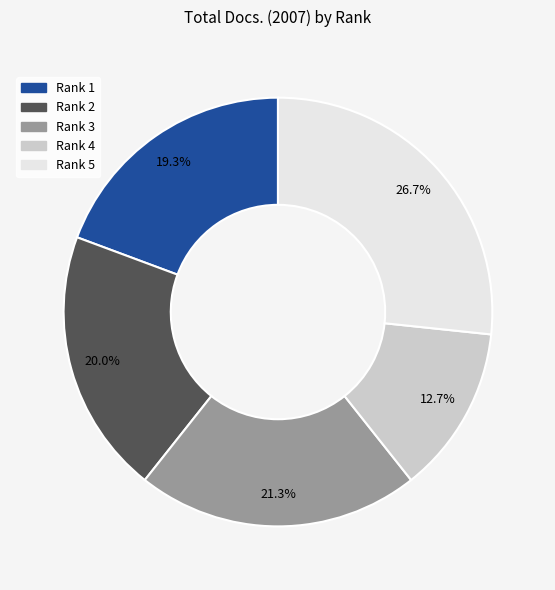

Combined, do Rank 5 and Rank 3 account for over 50%?

No